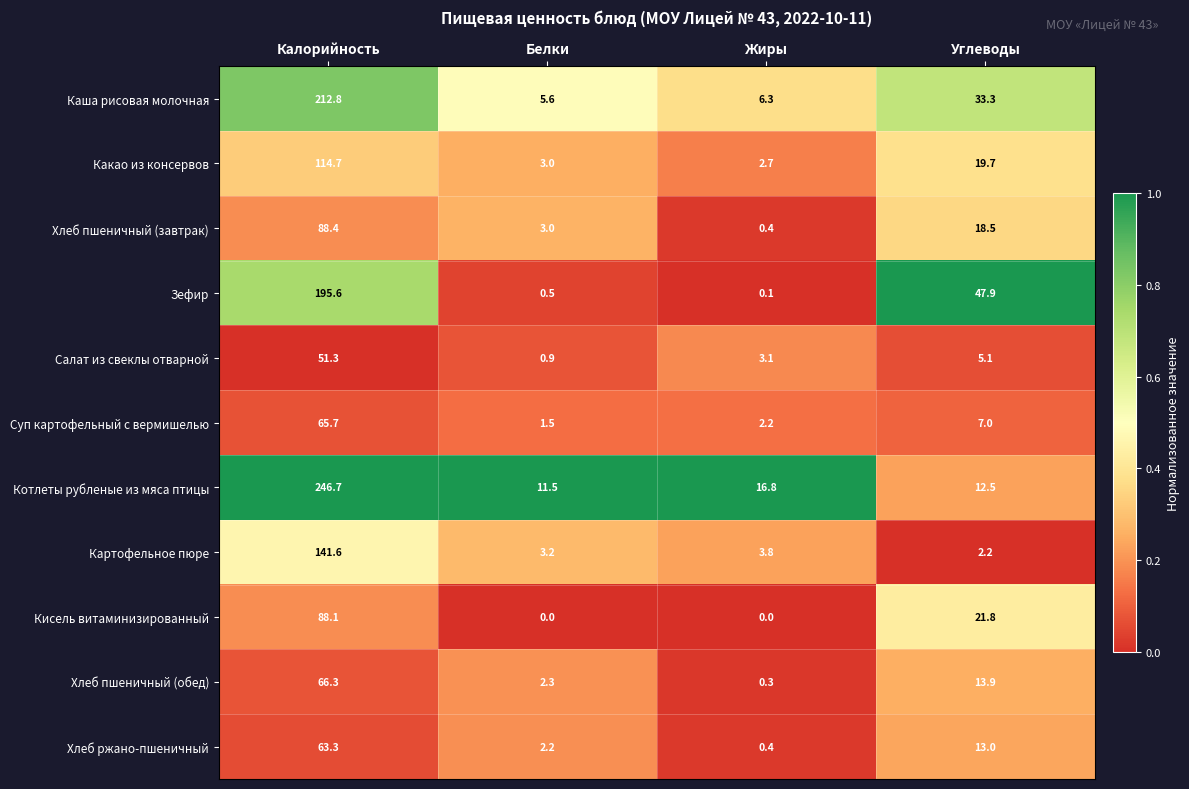

How many data points does each series have?

4